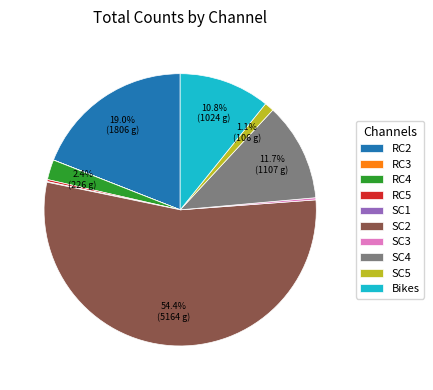

Is there a majority slice in this chart?

Yes